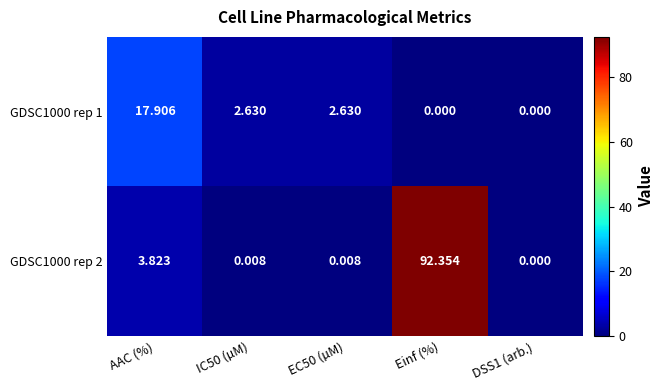

At which category does the chart reach its peak across all series?

Einf (%)